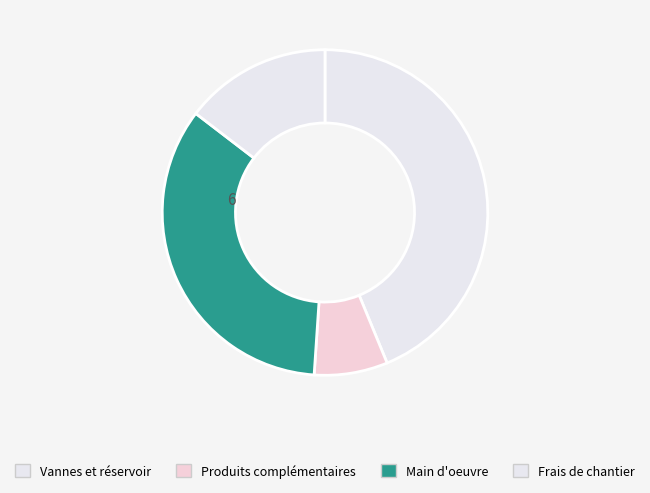

Rank the categories by value from lowest to highest.

Produits complémentaires, Frais de chantier, Main d'oeuvre, Vannes et réservoir